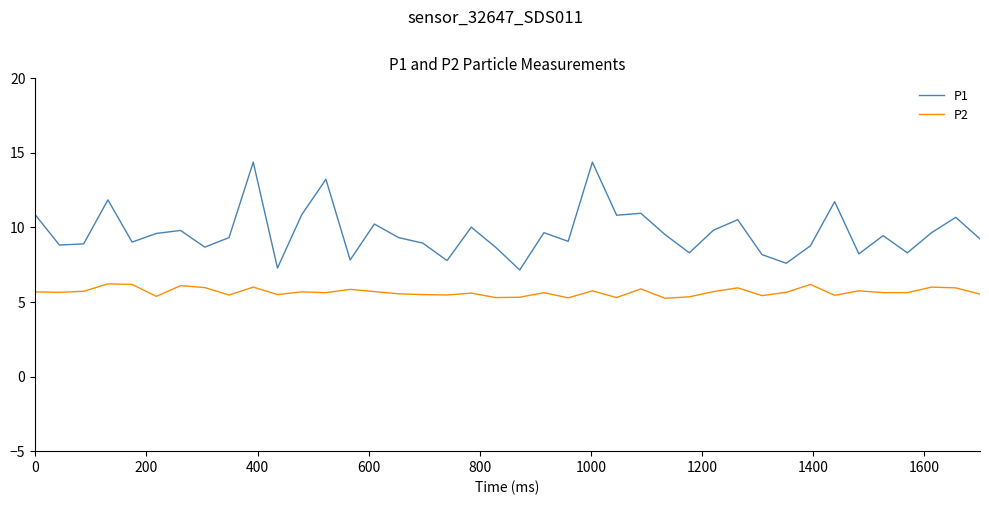

True or false: P2 and P1 cross at least once.

False